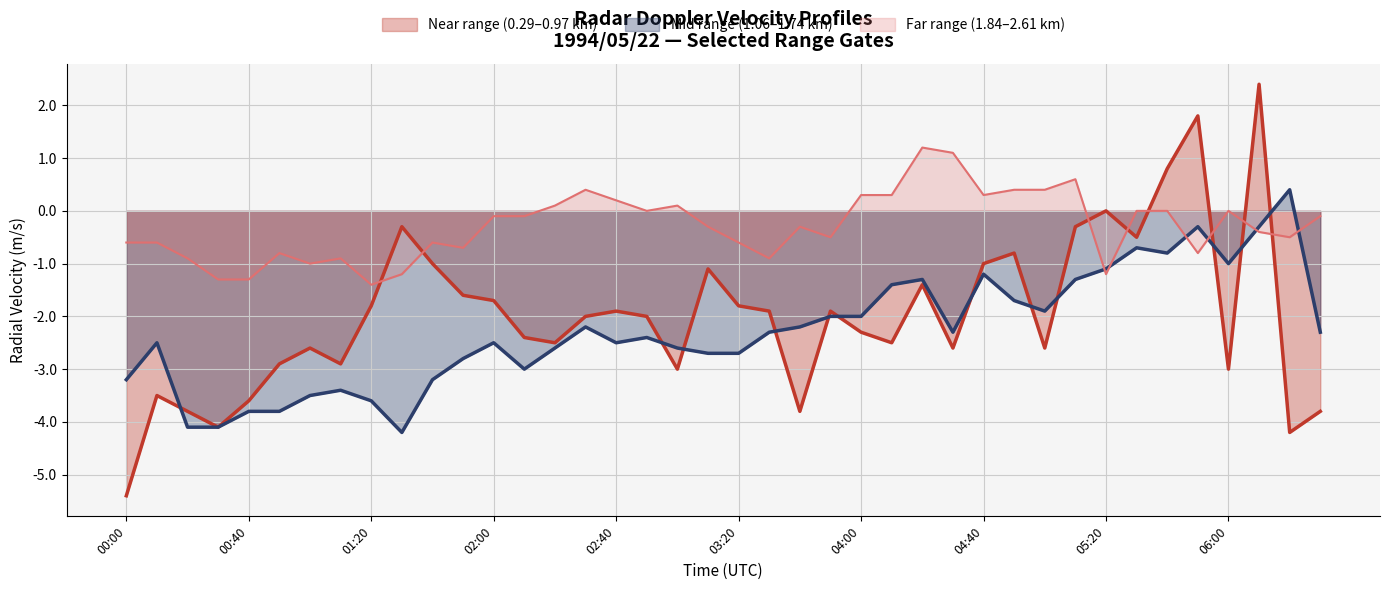

Read the Mid range (1.06–1.74 km) value at 06:30.

-2.3